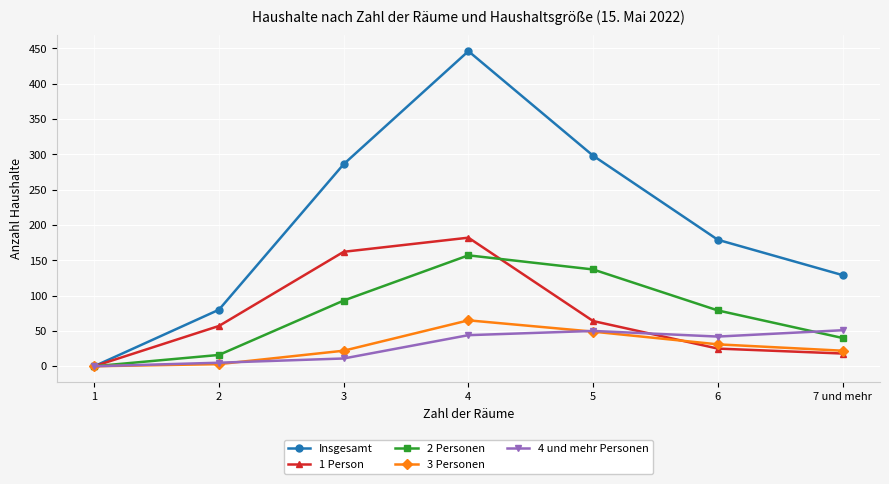

True or false: 1 Person has more than 1 points higher than both neighbors.

False